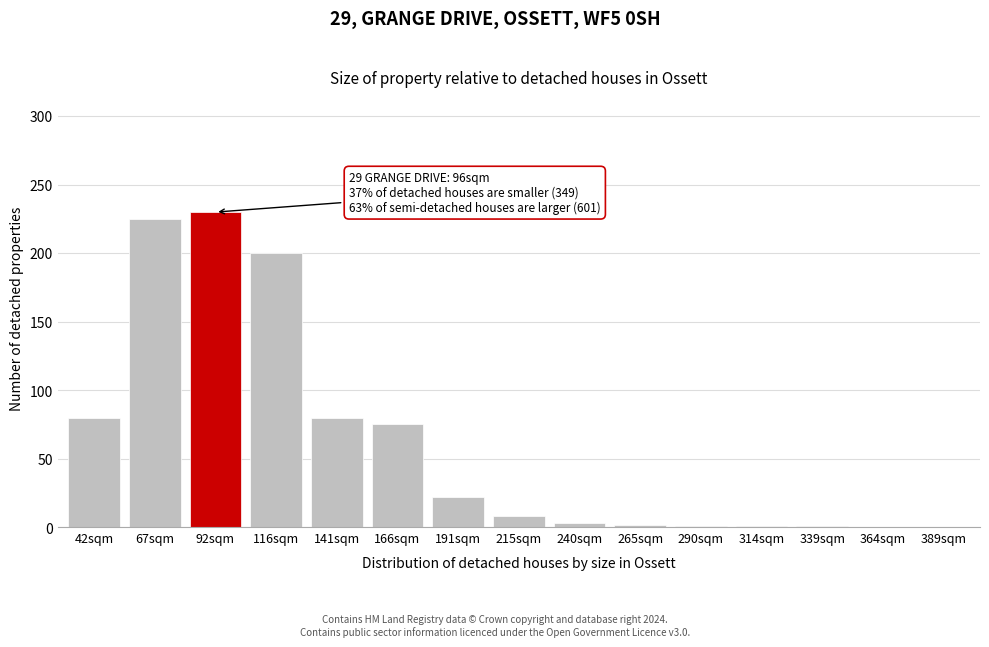

Is it true that the value at 92sqm is 394?

False